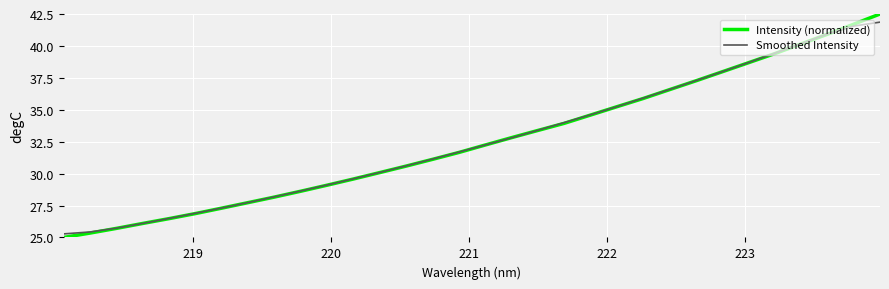

What is the average value of the Intensity (normalized) series?

32.6